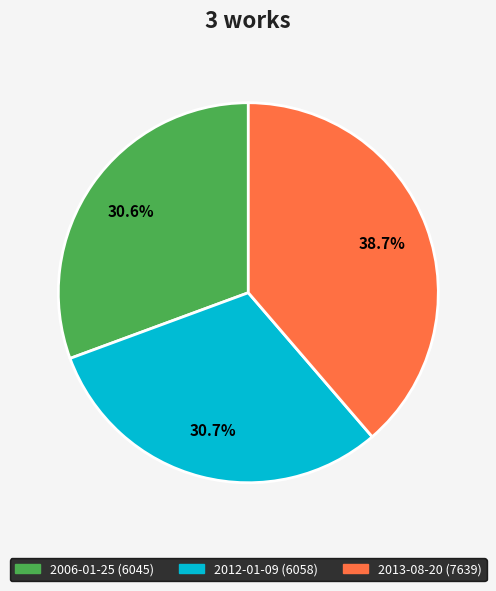

Count the number of slices in the pie.

3